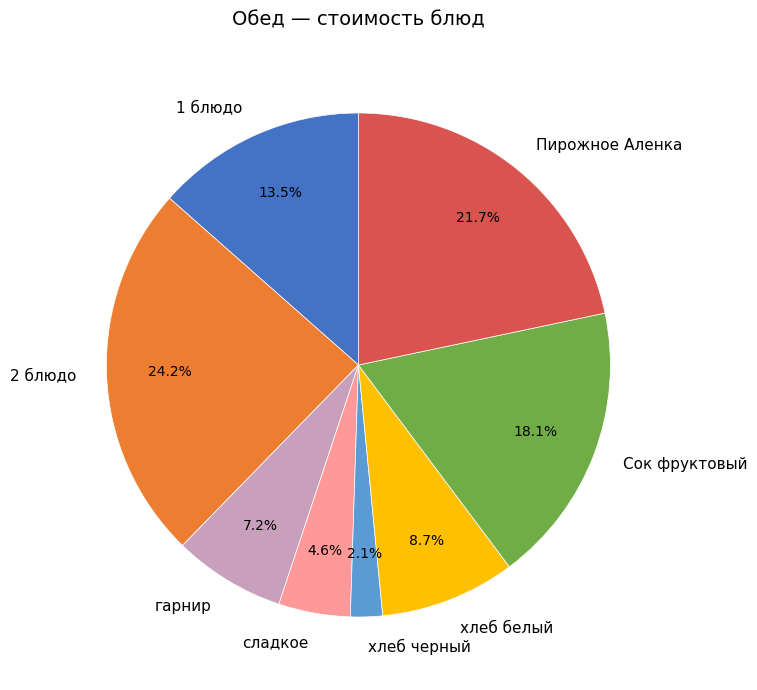

Rank the categories by value from lowest to highest.

хлеб черный, сладкое, гарнир, хлеб белый, 1 блюдо, Сок фруктовый, Пирожное Аленка, 2 блюдо